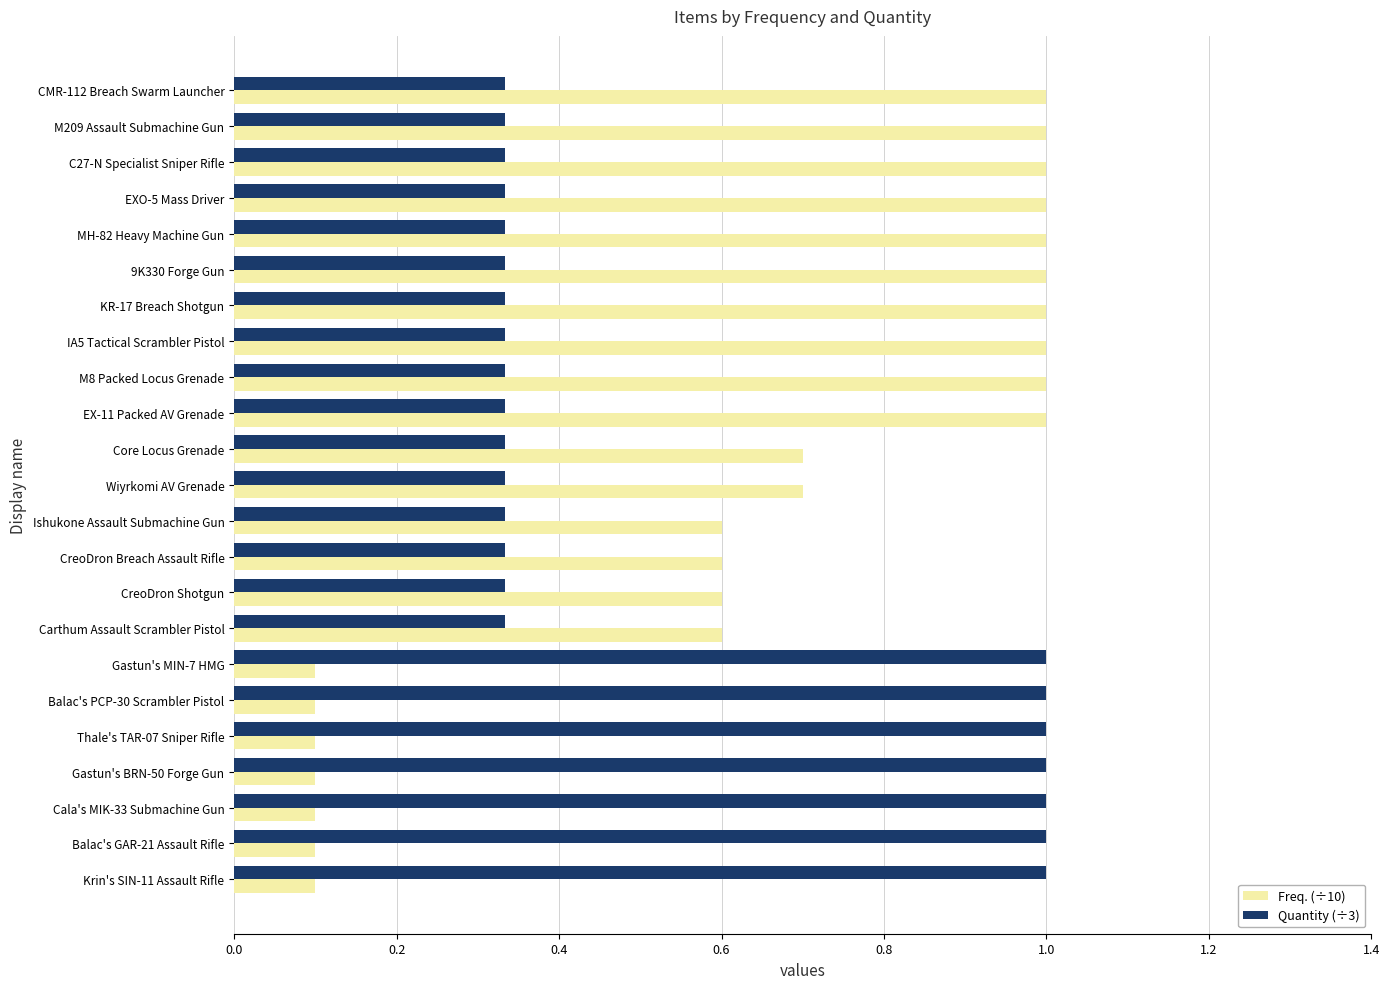

Which series has the largest total across all categories?

Freq. (÷10)